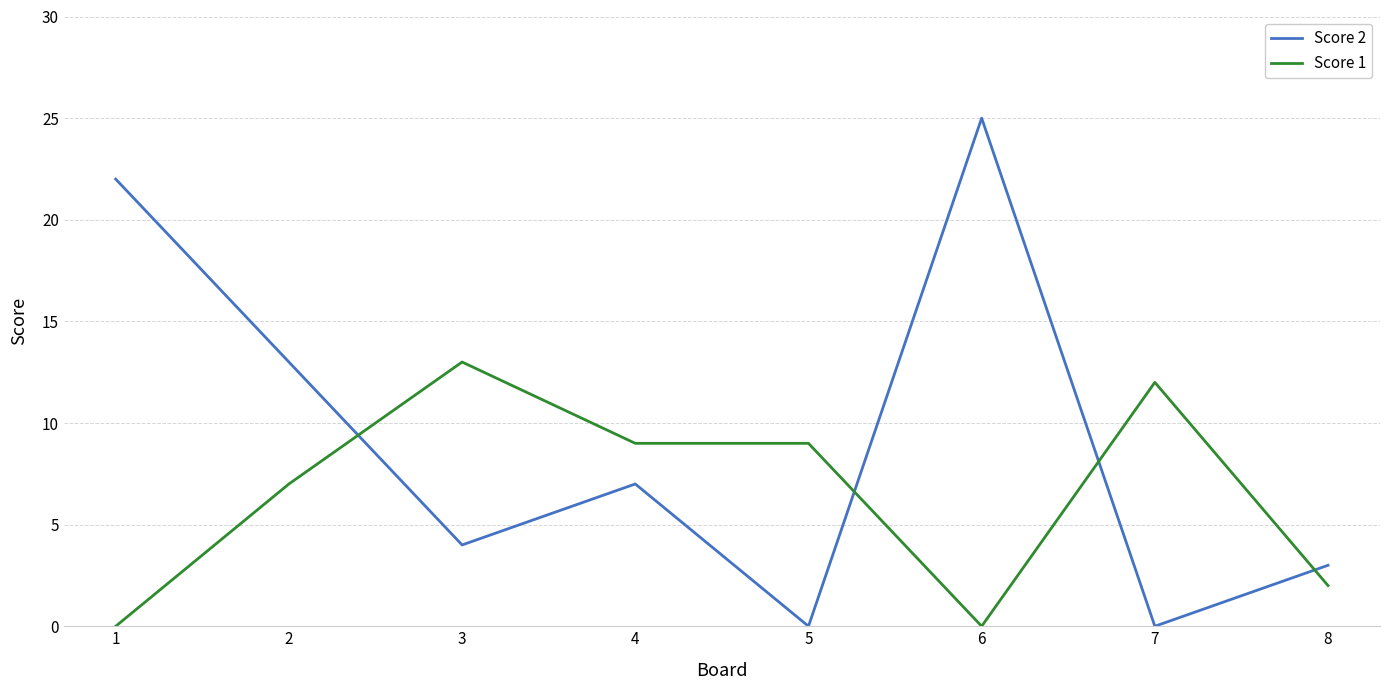

What is the spread (max minus min) of values at 5?

9